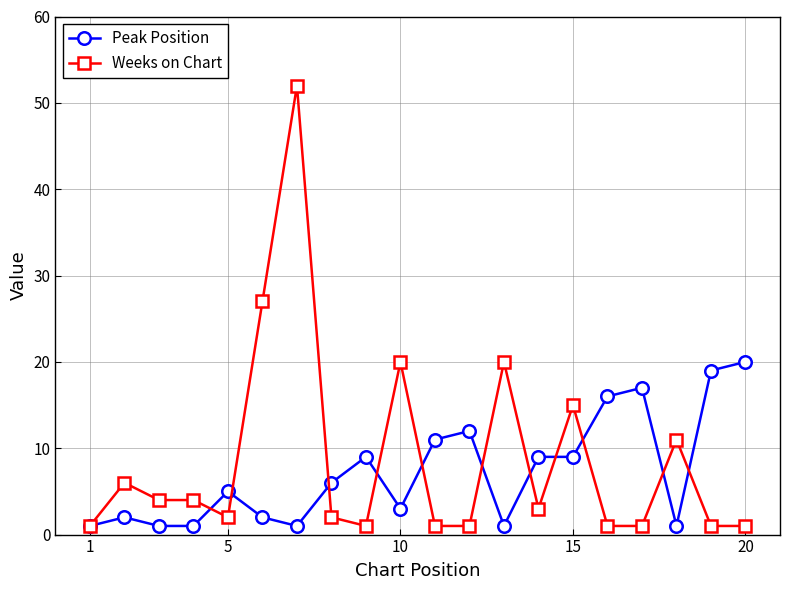

What is the average value of the Weeks on Chart series?

9